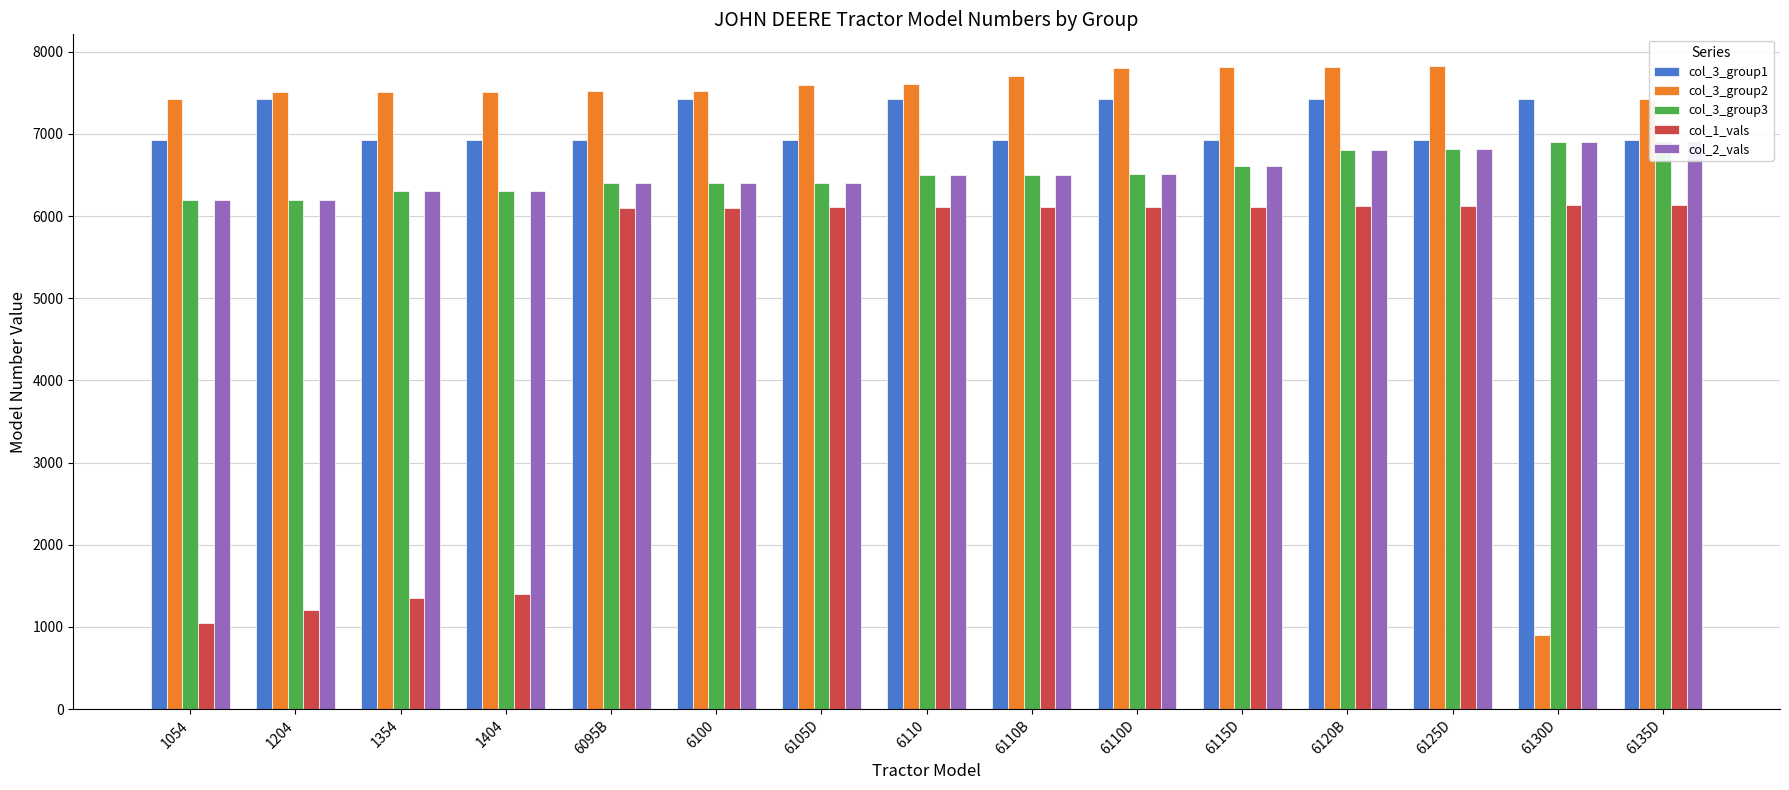

What position from the left is 1204?

2